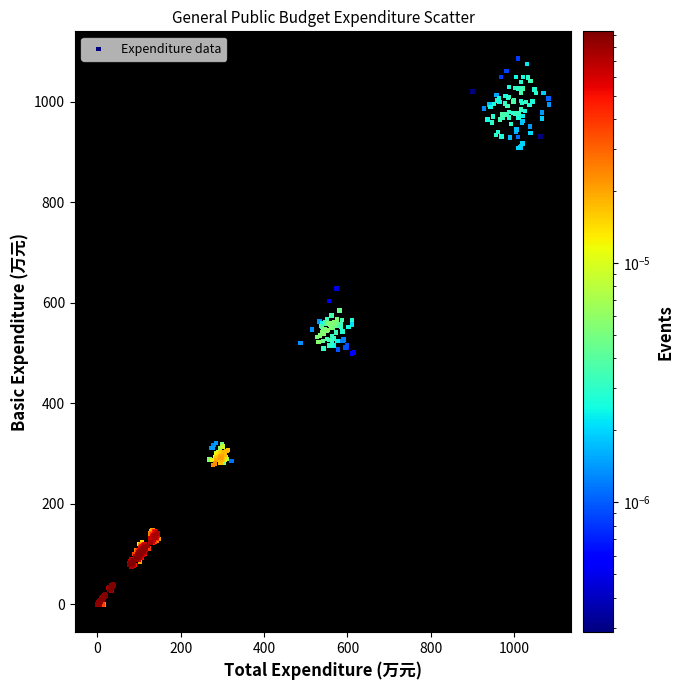

What is the range of Y values (max minus min)?

1087.1